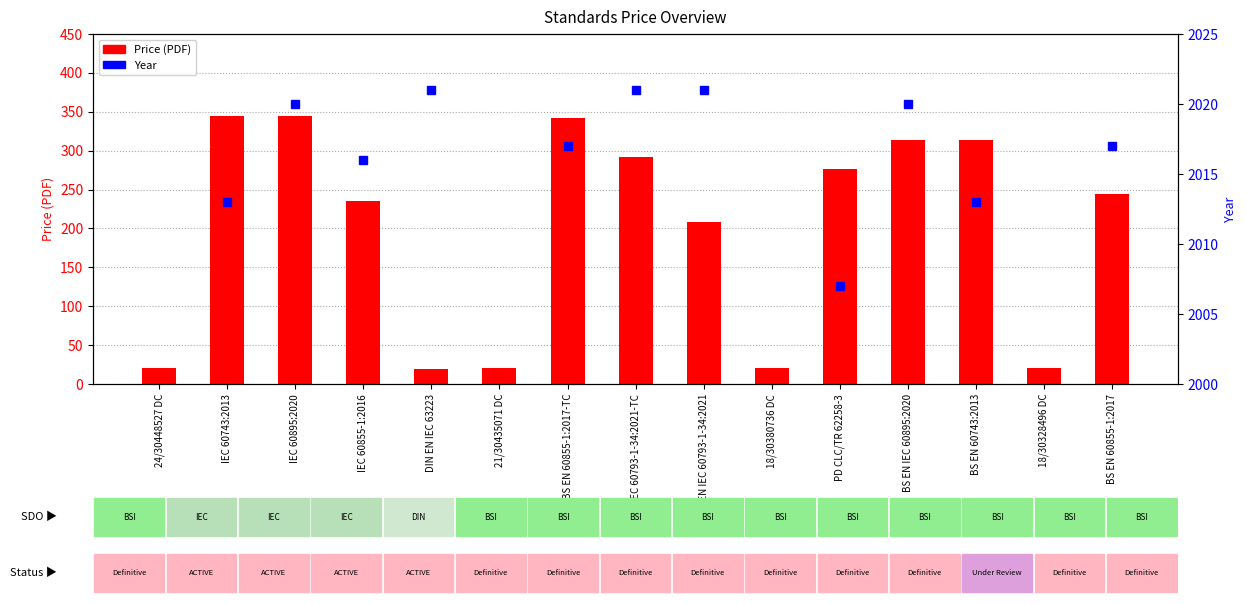

True or false: Price (PDF) has a value of 20.0 at 24/30448527 DC.

True